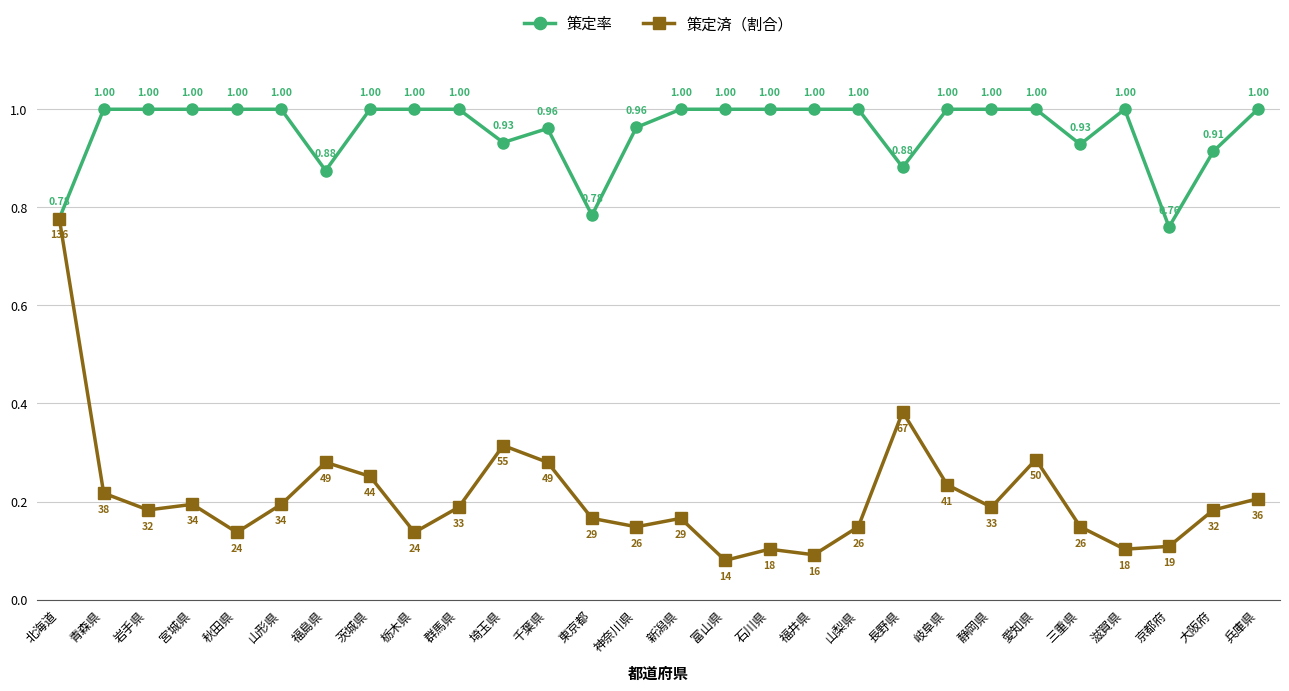

At which category is the sum across all series the highest?

北海道